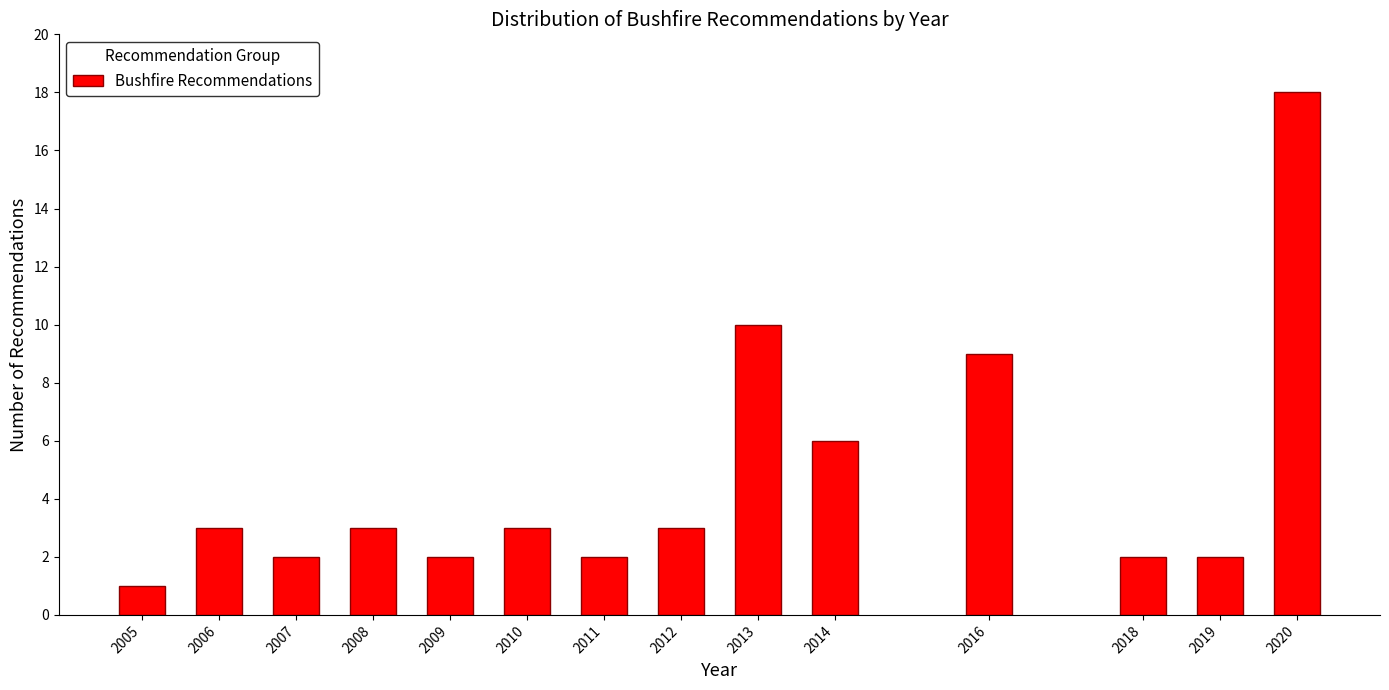

Reading right to left, what are all the values shown in this chart?

18	2	2	9	6	10	3	2	3	2	3	2	3	1